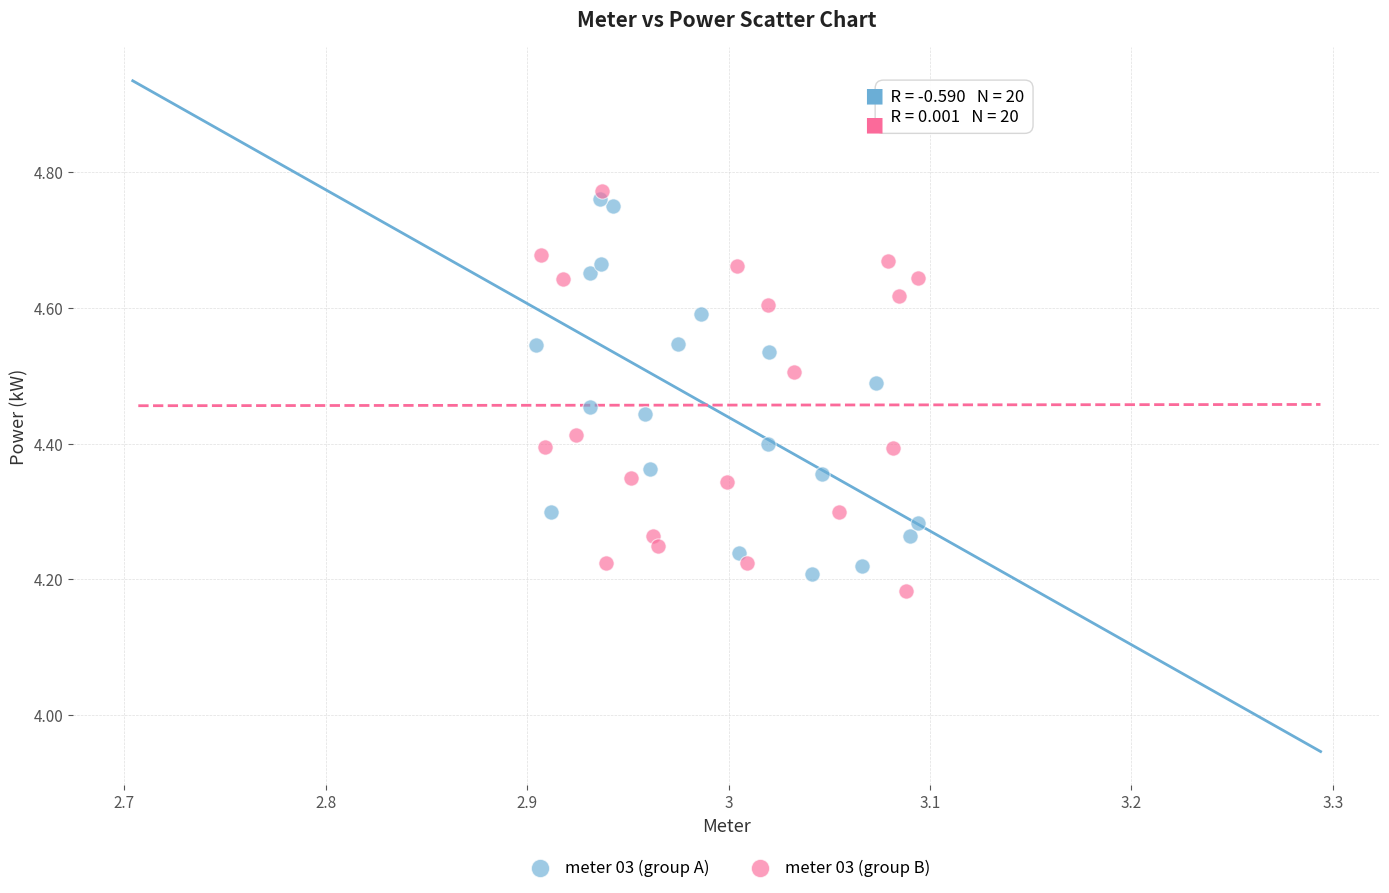

What are all the series names shown in the legend?

meter 03 (group A), meter 03 (group B)